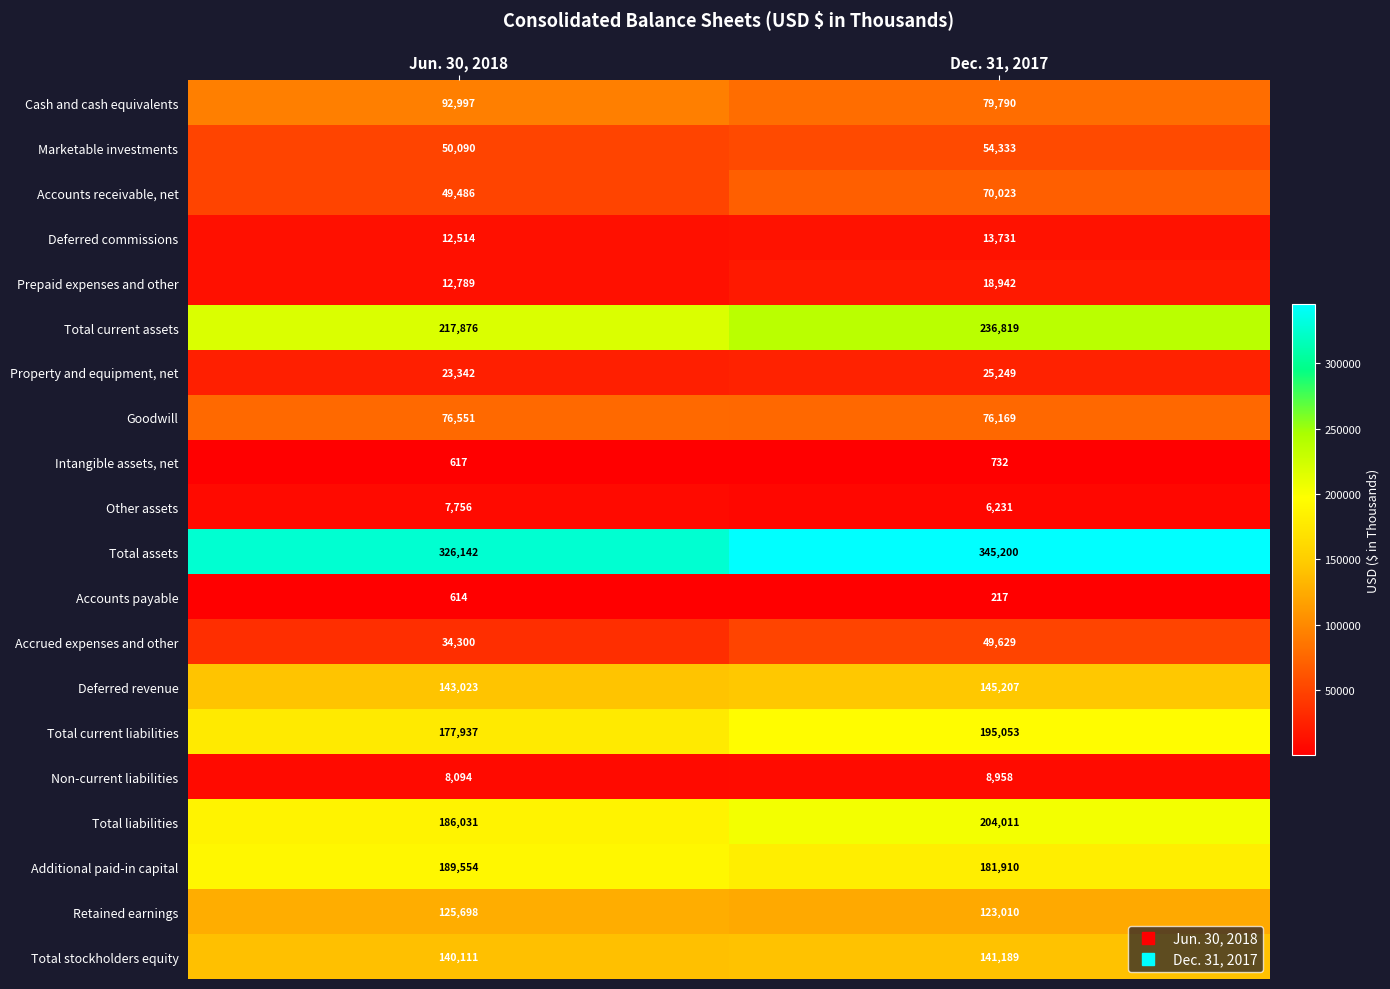

Which label corresponds to the largest value in the chart?

Dec. 31, 2017